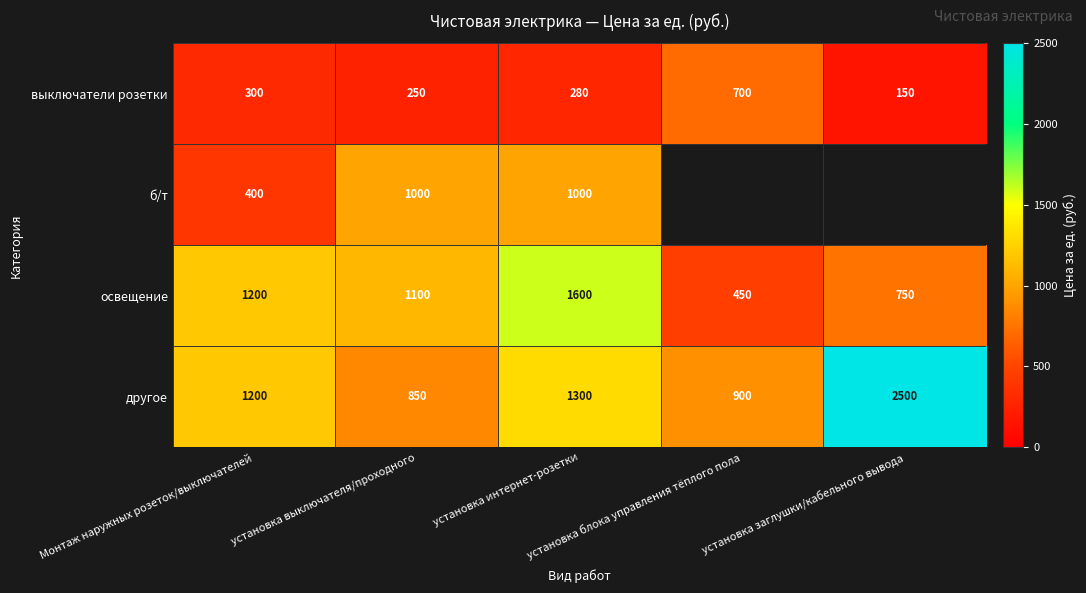

Between установка интернет-розетки and установка выключателя/проходного, which is larger?

установка интернет-розетки